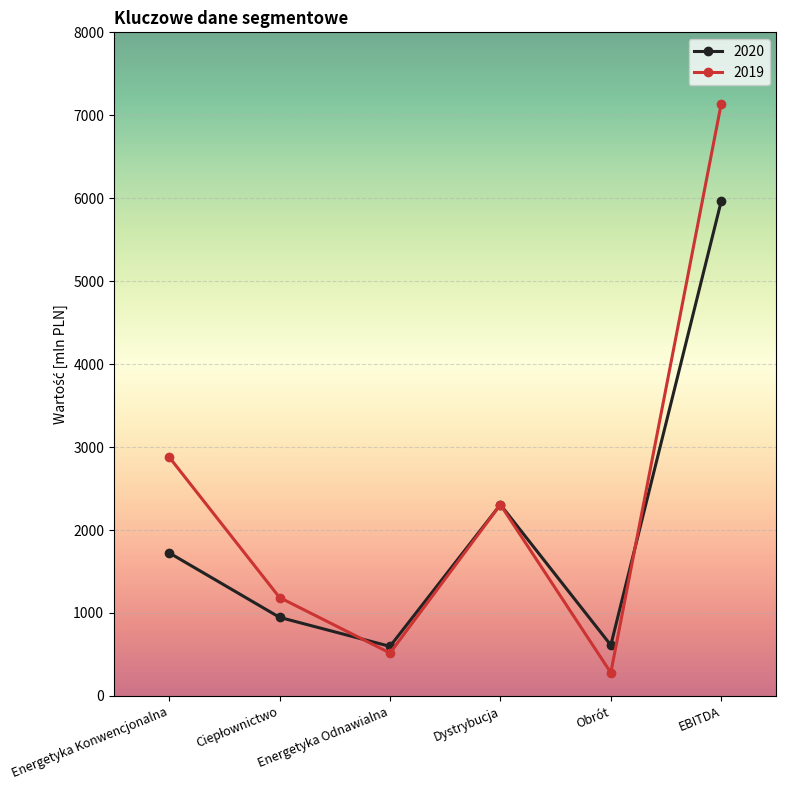

How many data points does each series have?

6